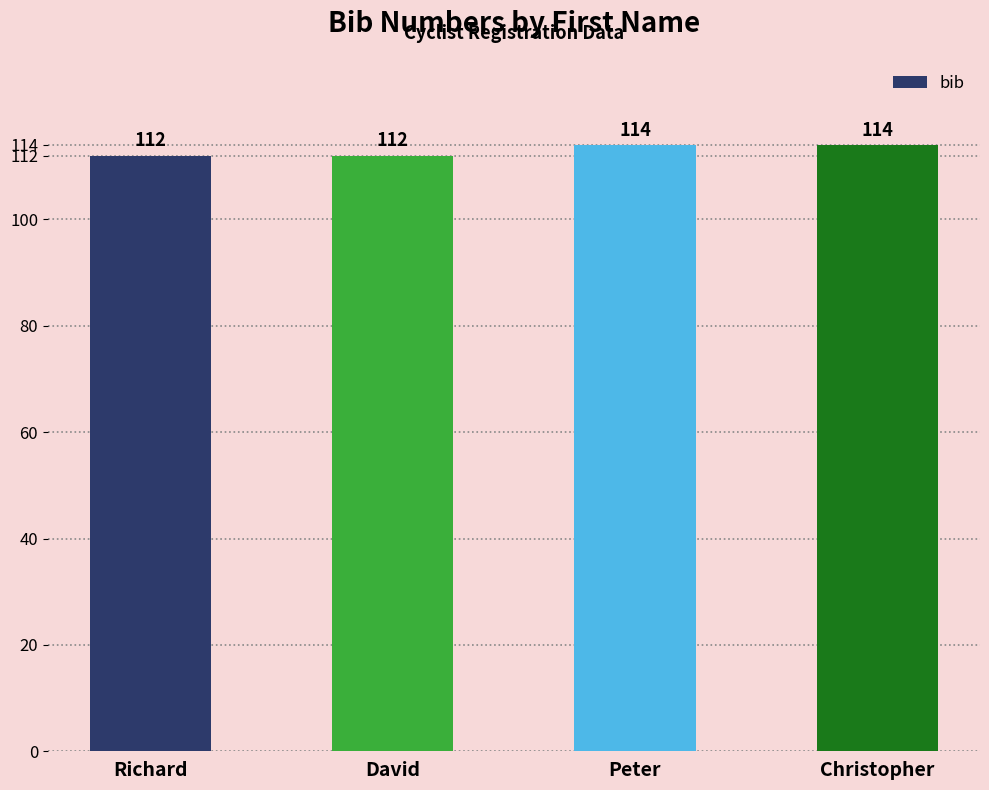

Are the bars grouped side by side (vs. stacked)?

No